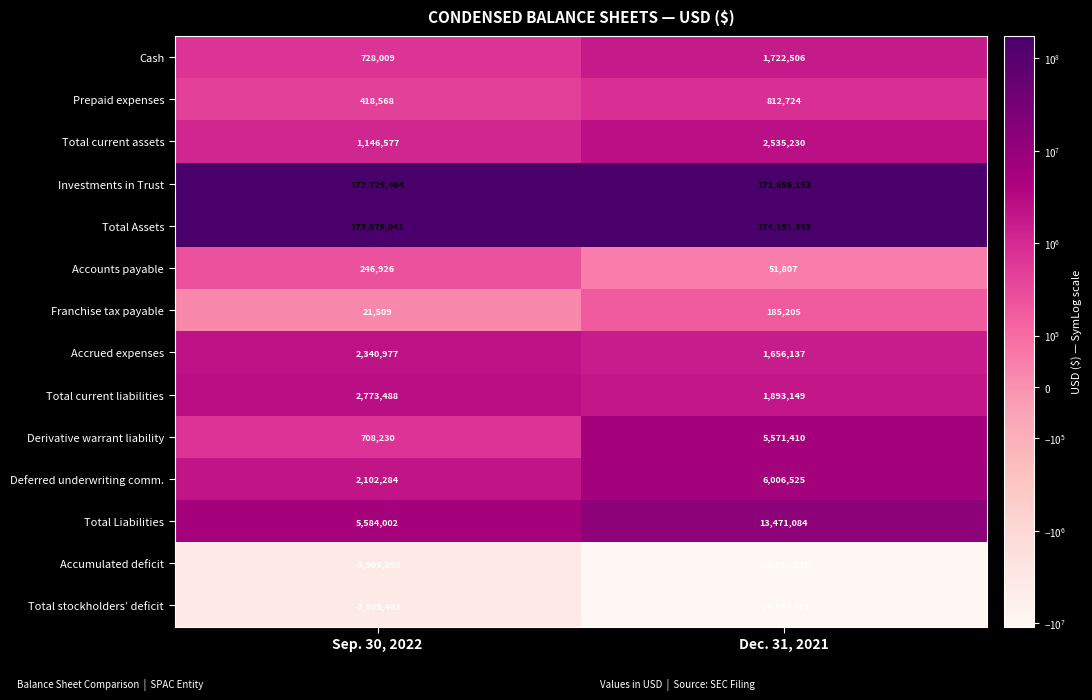

What is the difference between the maximum and minimum values in the Total Liabilities series?

7887082